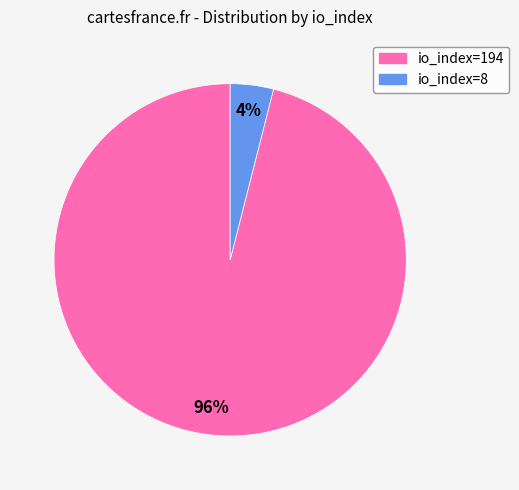

To the nearest percent, what percentage of the pie is io_index=8?

4%